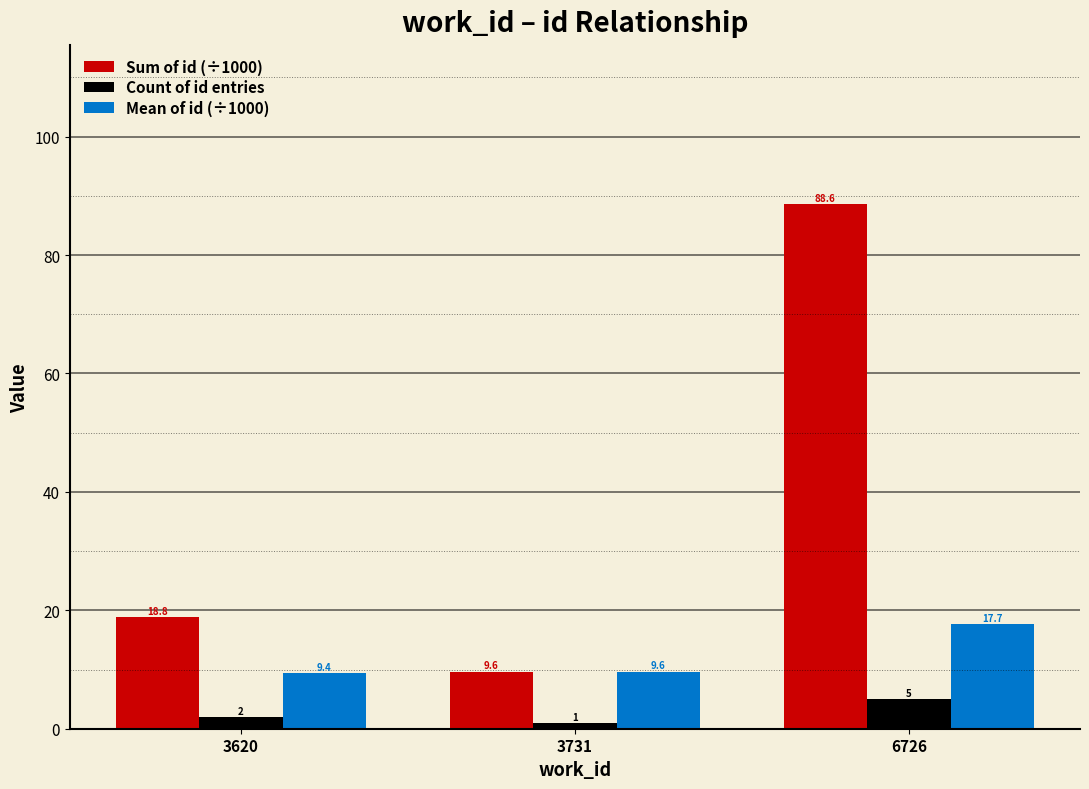

Reading left to right, list all the values displayed in this chart.

Sum of id (÷1000): 18.8	9.6	88.6
Count of id entries: 2.0	1.0	5.0
Mean of id (÷1000): 9.4	9.6	17.7